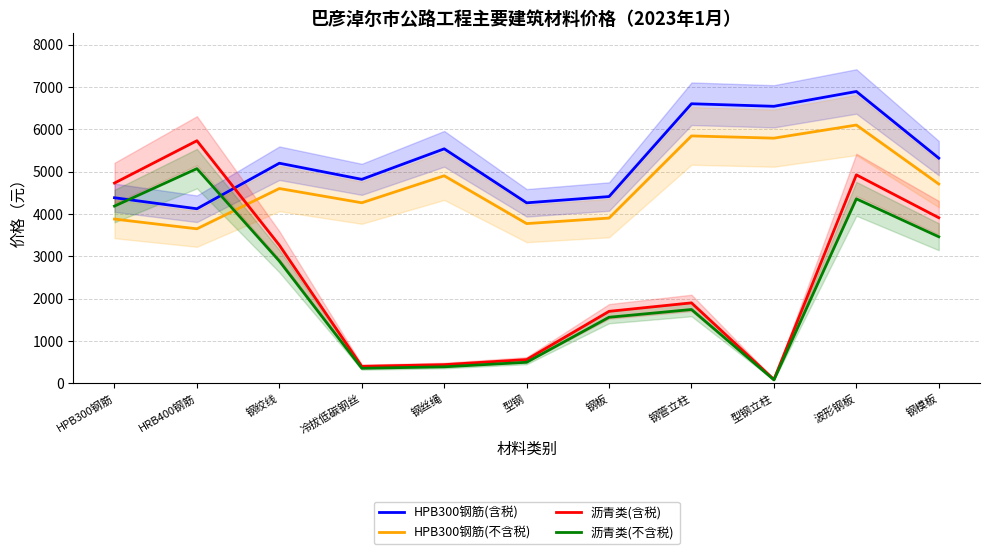

What position from the left is 钢丝绳?

5